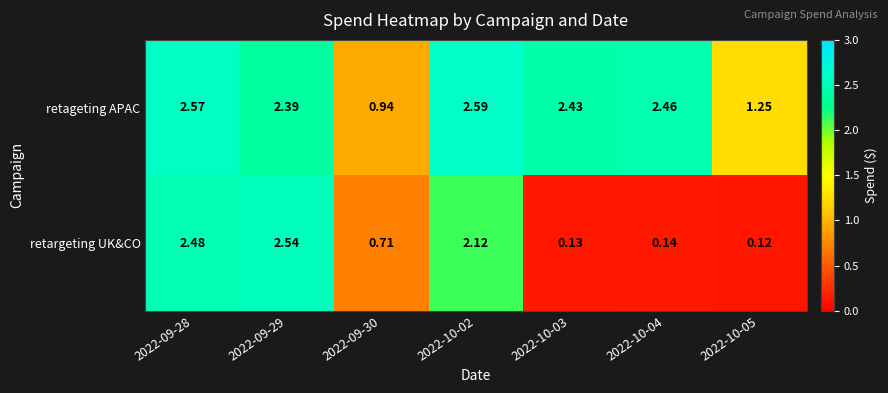

Which series changed the most between 2022-09-29 and 2022-10-03?

retargeting UK&CO